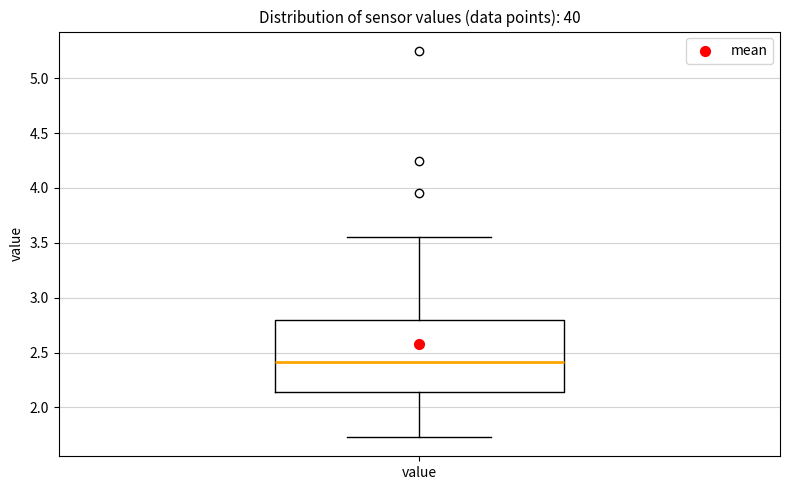

Read this box plot against the y-axis: the position of the median line, the range covered by the box, and the ends of both whiskers. The values are not printed on the chart, so give them approximately, as read against the axis.

median 2.40, box 2.15 to 2.80, whiskers 1.75 to 3.55